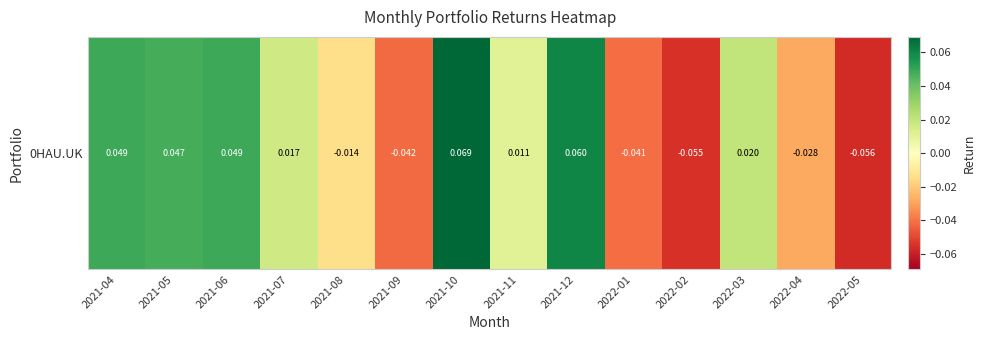

List the labels in order of value, largest first.

2021-10, 2021-12, 2021-04, 2021-06, 2021-05, 2022-03, 2021-07, 2021-11, 2021-08, 2022-04, 2022-01, 2021-09, 2022-02, 2022-05